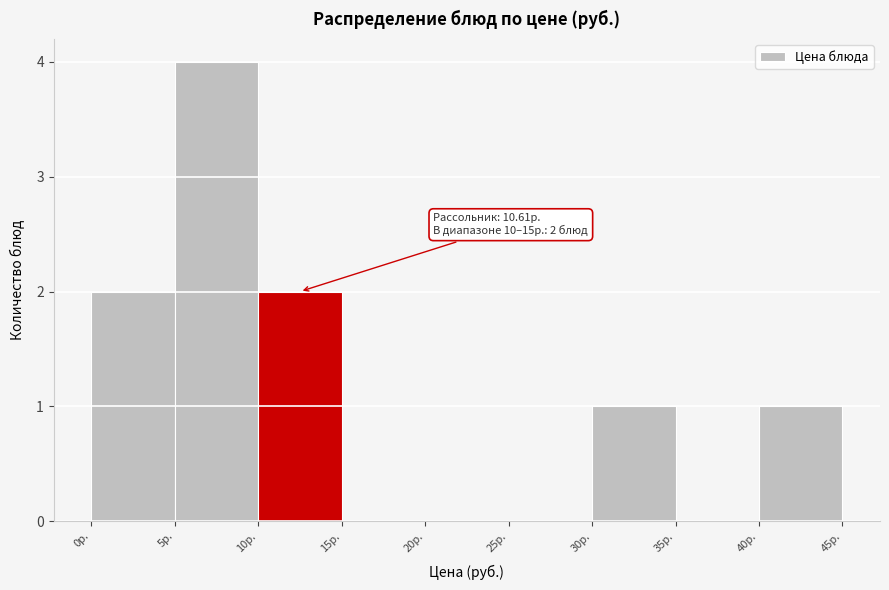

Over which range of the x-axis is the bar tallest?

5 to 10